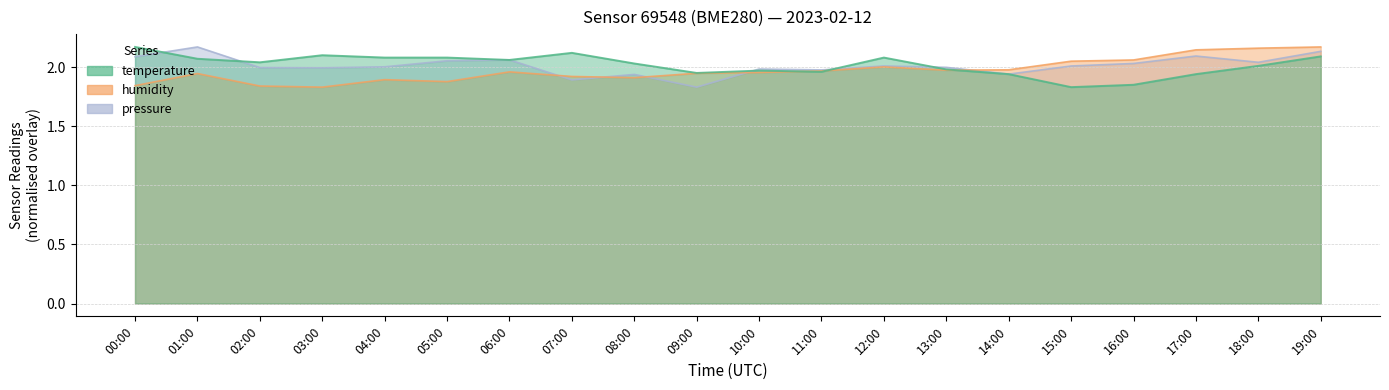

What is the difference between the humidity values at 14:00 and 03:00?

0.1